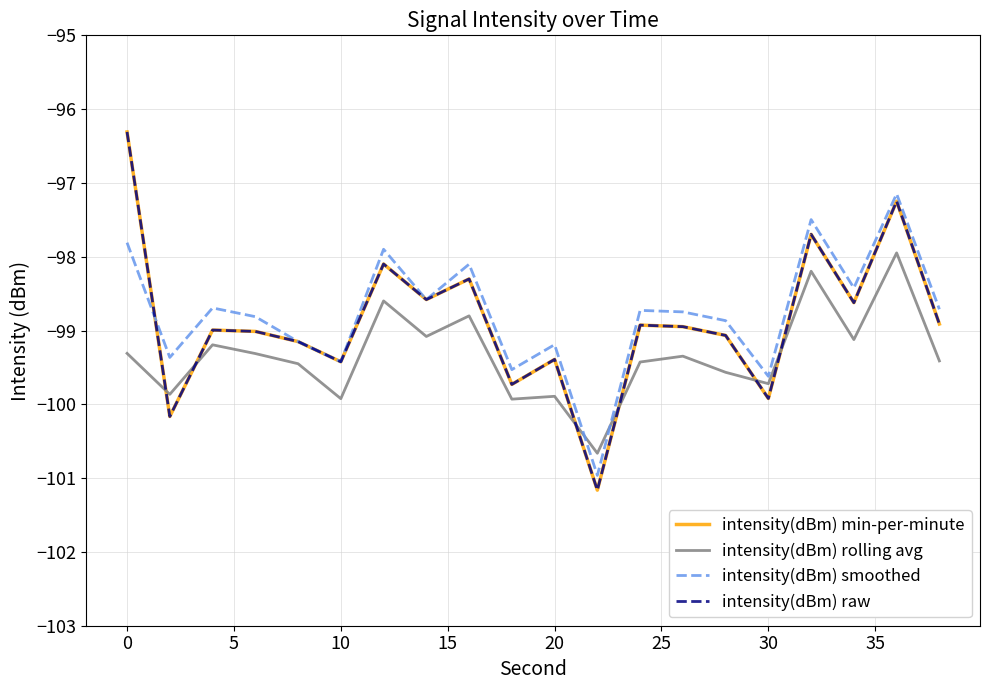

Is this an area chart (filled region under the line)?

No